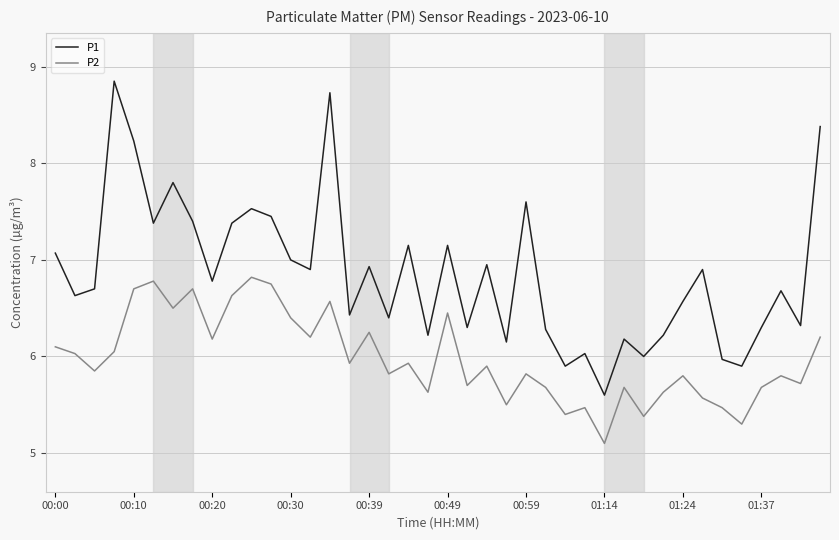

What is the lowest value of the P2 series?

5.1